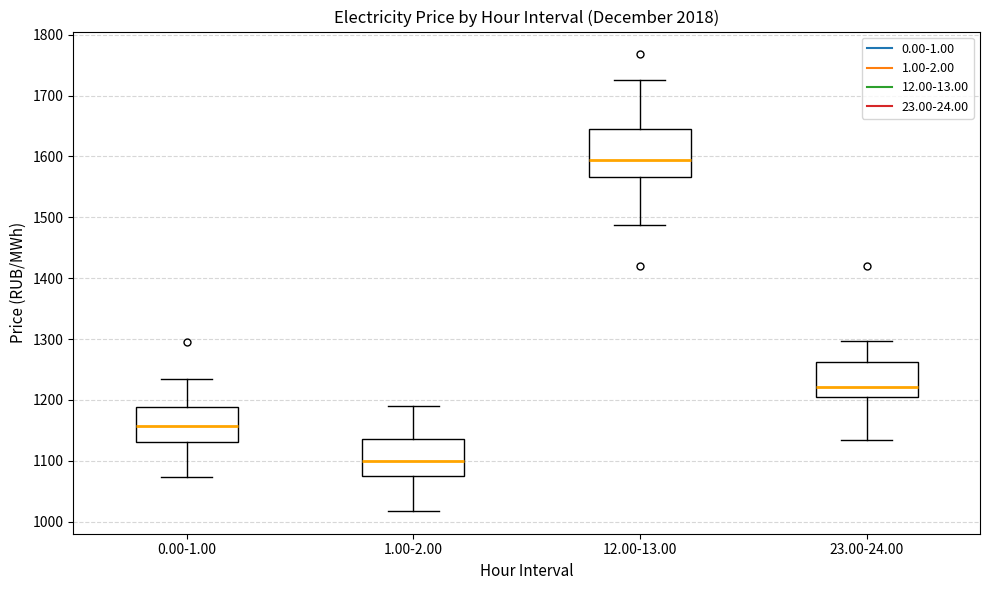

Where does the lower whisker of the box for 12.00-13.00 end on the y-axis? The values are not printed on the chart, so give them approximately, as read against the axis.

1490